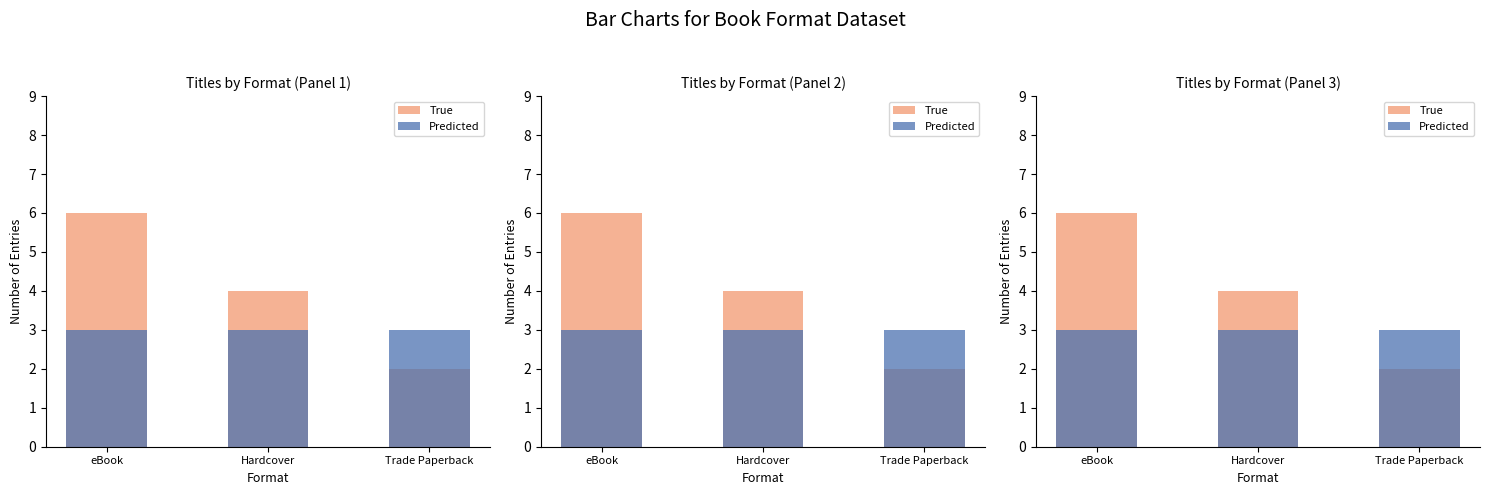

Is the value of True at eBook greater than the value of Predicted at Hardcover?

Yes